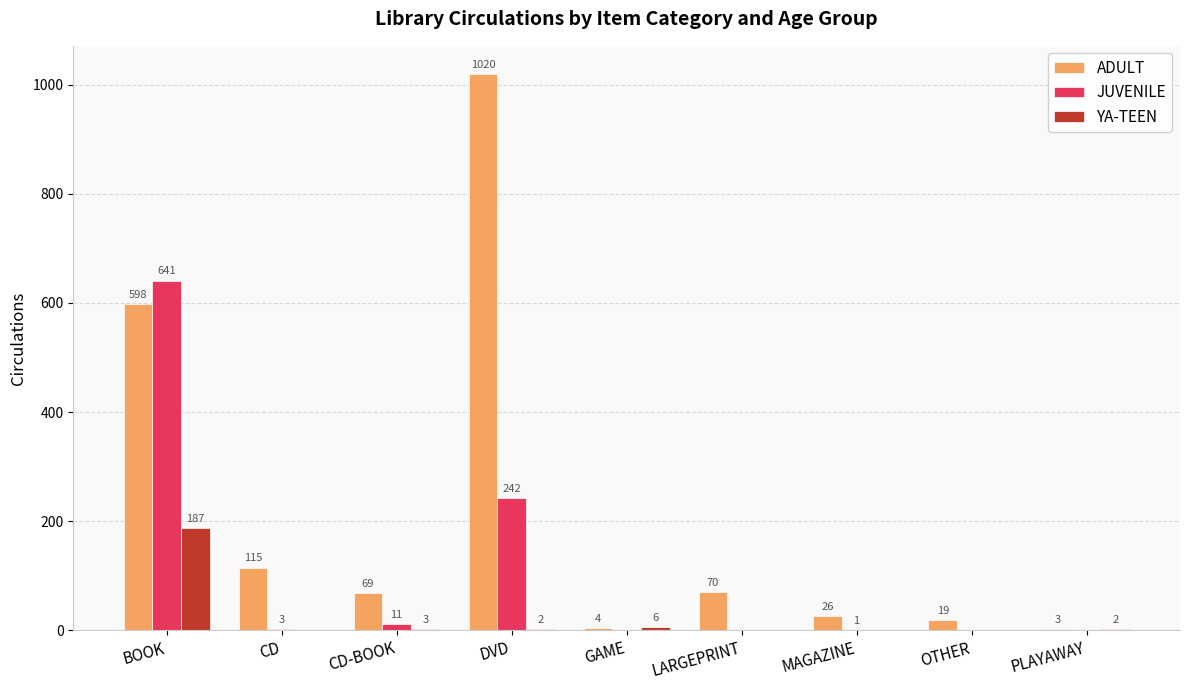

At which label does YA-TEEN first exceed 2?

BOOK